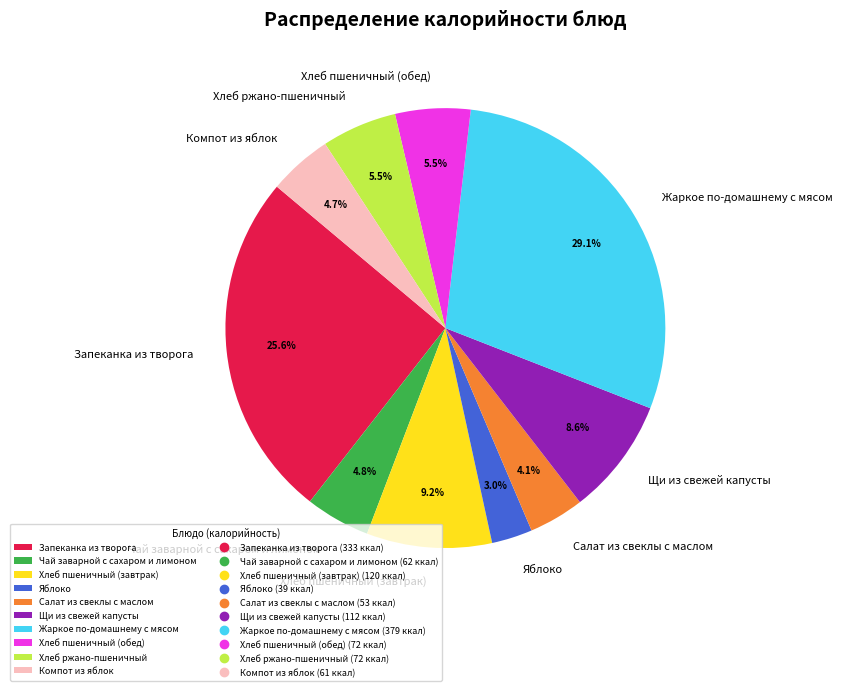

To the nearest percent, what is the difference between the largest and smallest slice percentages?

26%